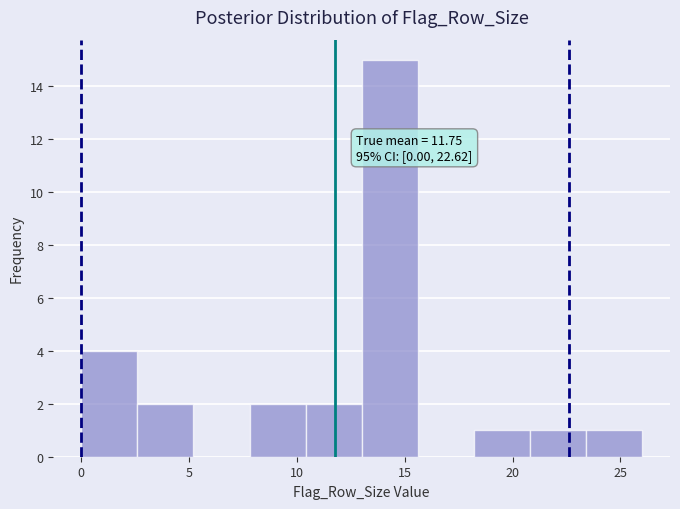

Which range on the x-axis has the tallest bar?

13.0 to 15.6